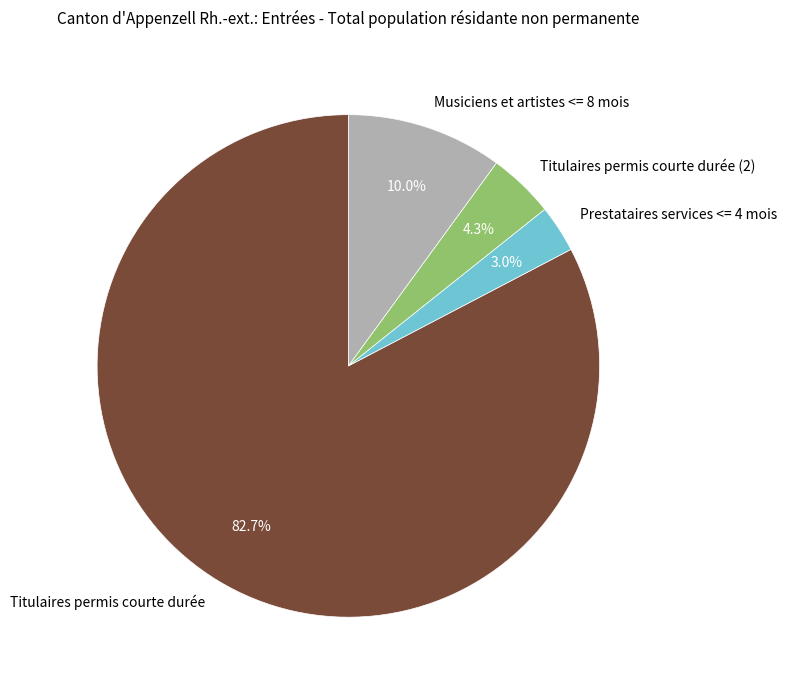

Count the number of slices in the pie.

4